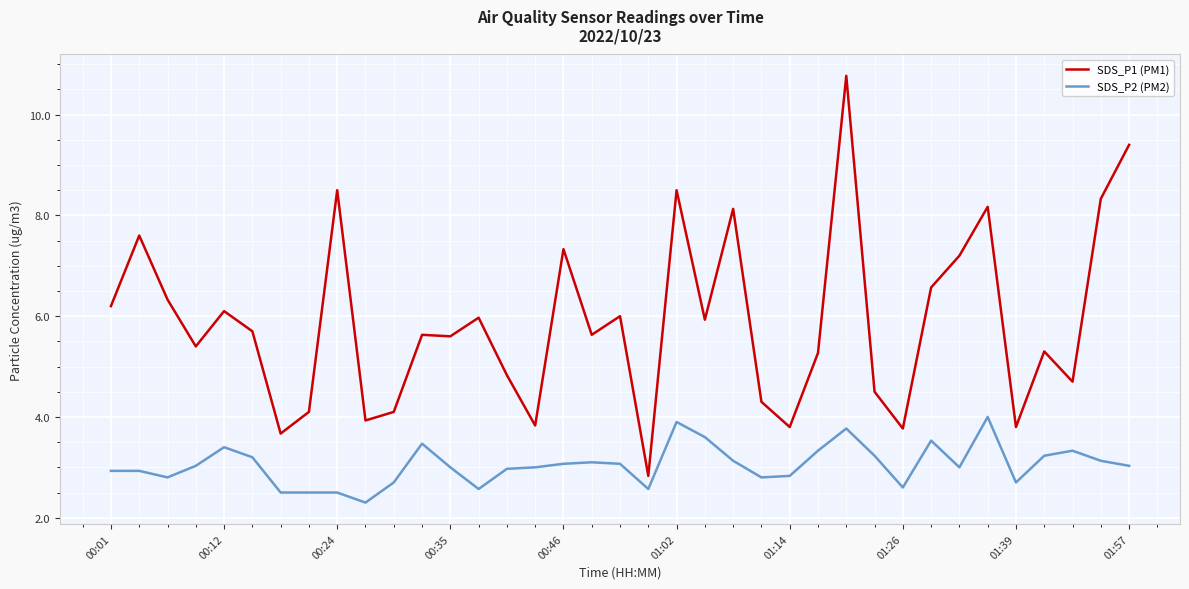

Which series has the widest spread of values?

SDS_P1 (PM1)